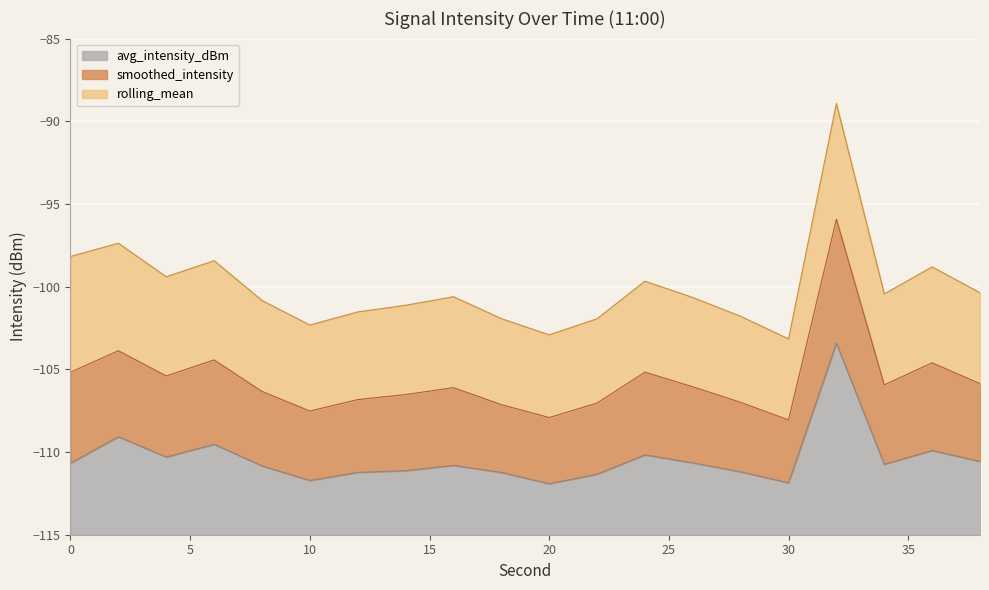

At which category is the sum across all series the highest?

32